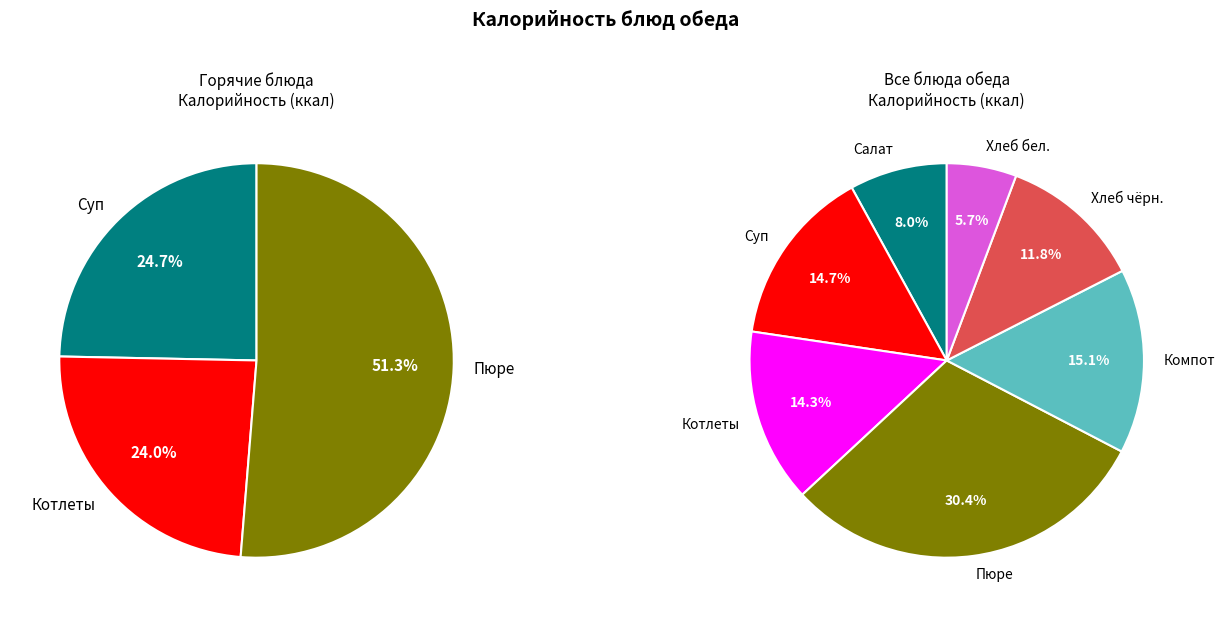

Count the number of slices in the pie.

7